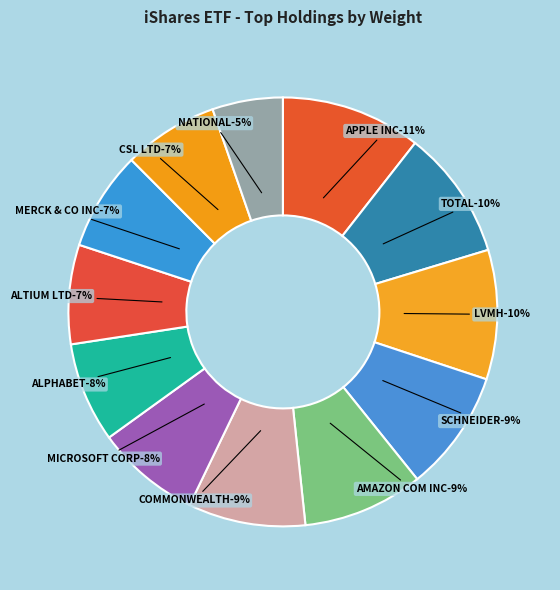

To the nearest percent, what is the average slice percentage?

8%